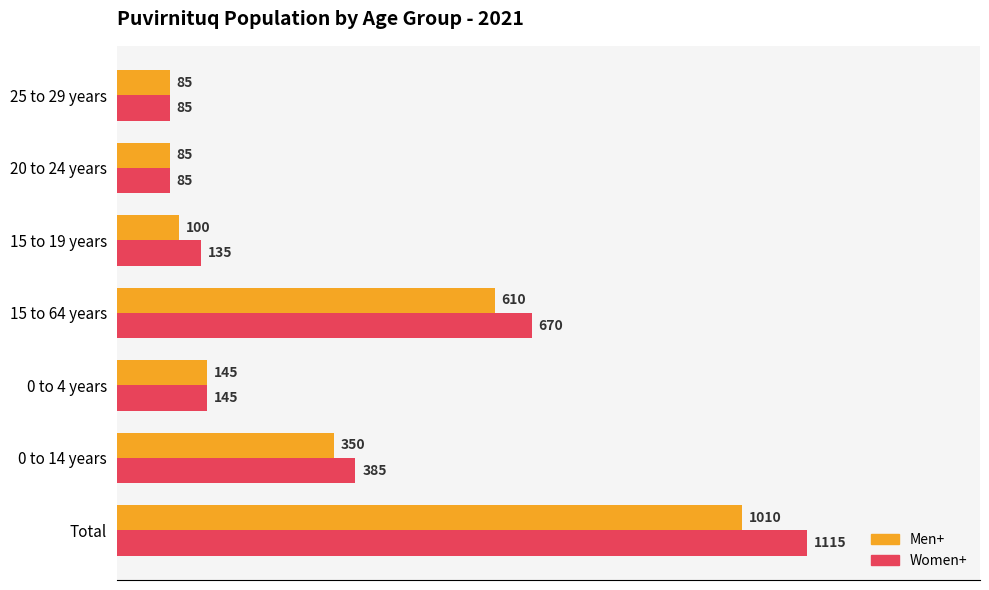

True or false: Men+ has a value of 64 at 0 to 4 years.

False